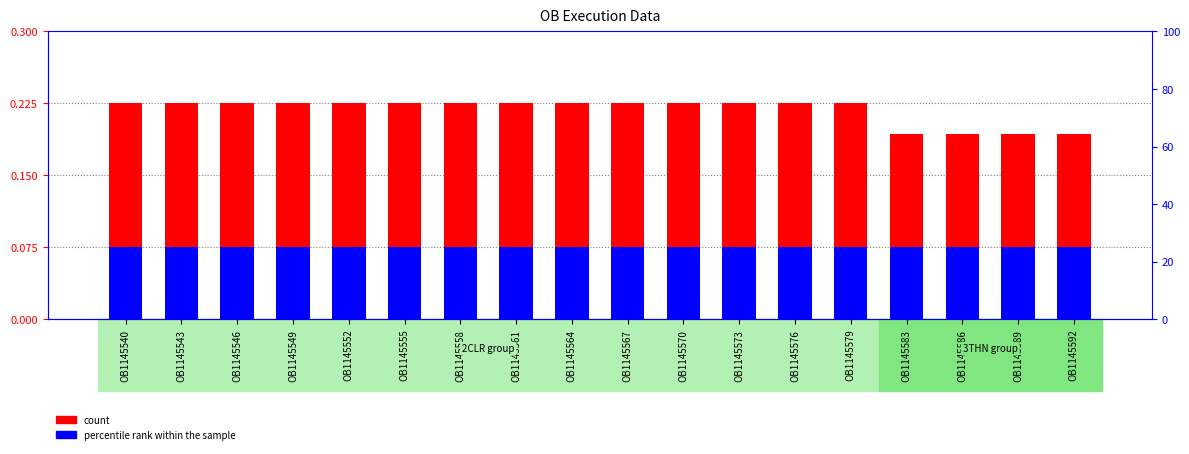

Which series has the largest range (max minus min)?

count